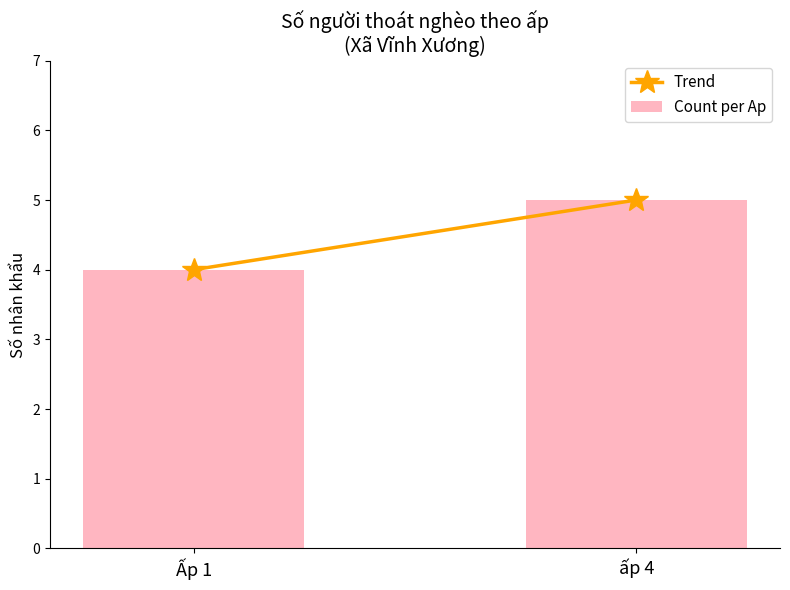

Reading left to right, what are all the values shown in this chart?

Ấp 1=4	ấp 4=5